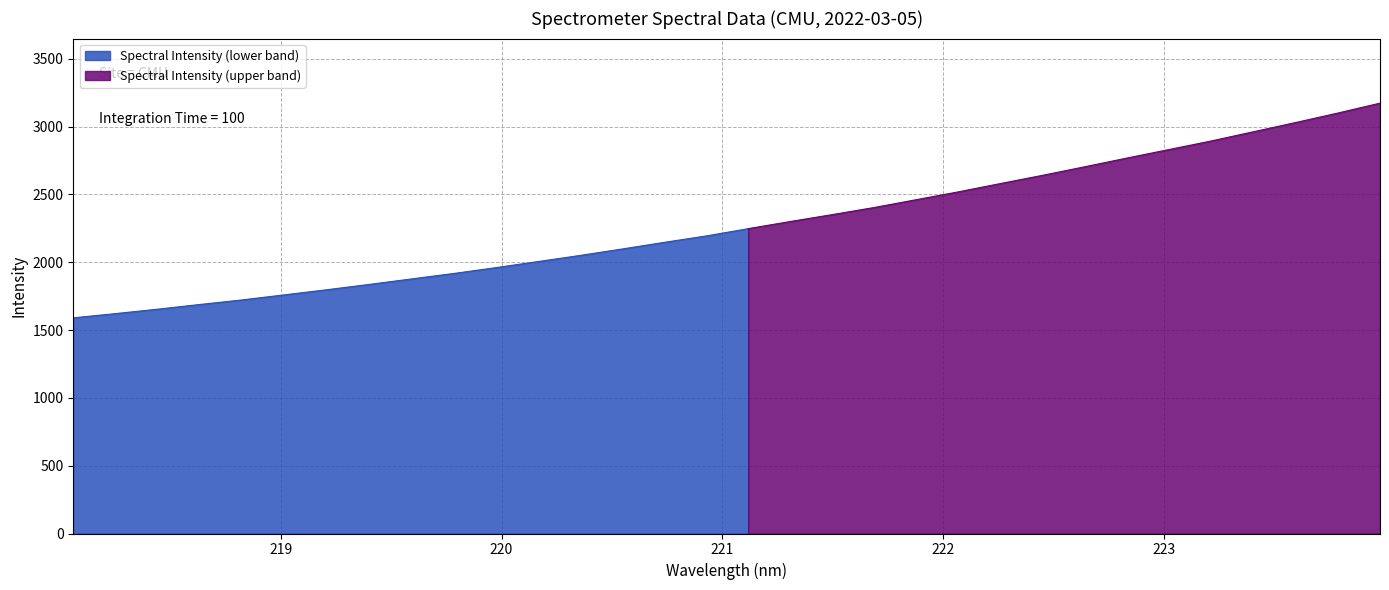

The chart shows a value of 2750.8 at 218.2508. True or false?

False